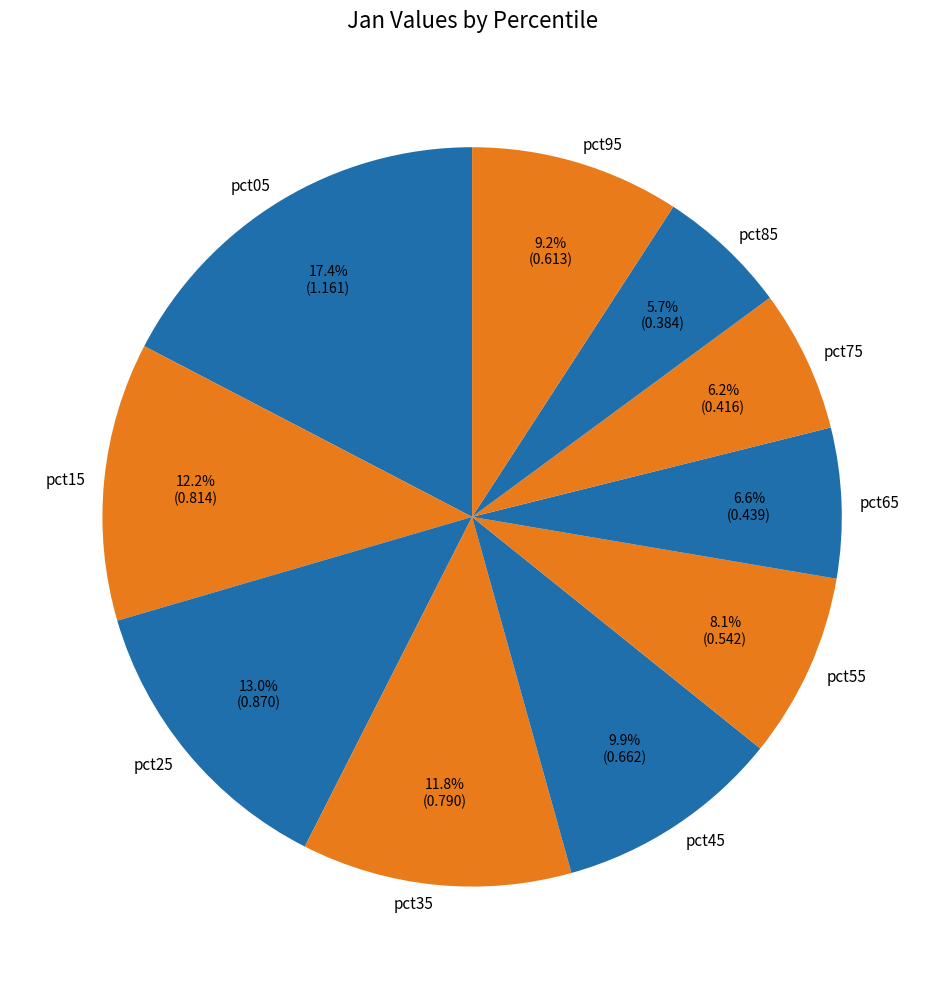

Which has a higher value, pct75 or pct95?

pct95